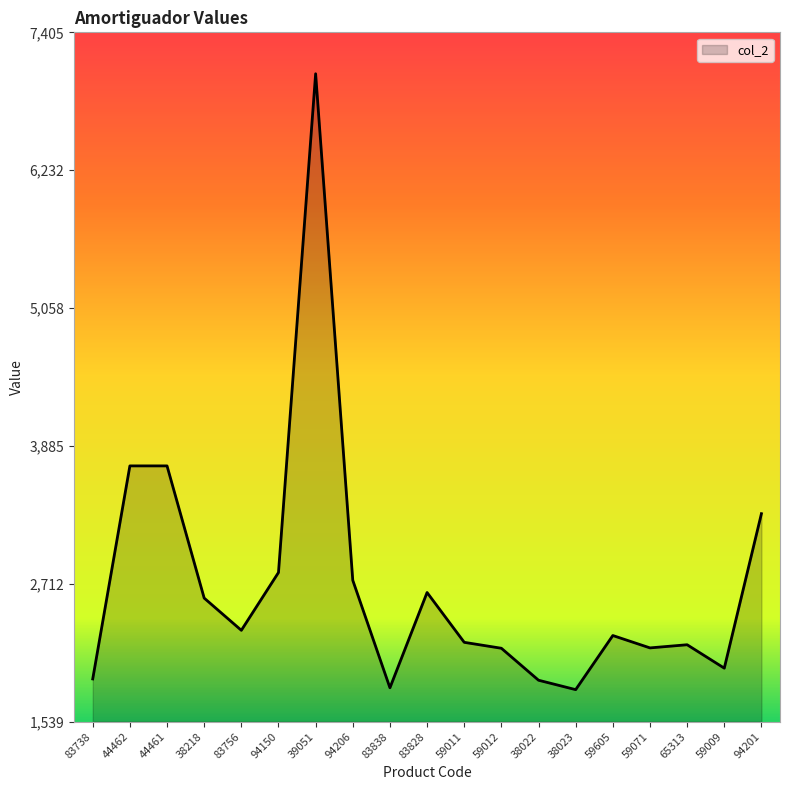

What is the sum of all values?

51312.8